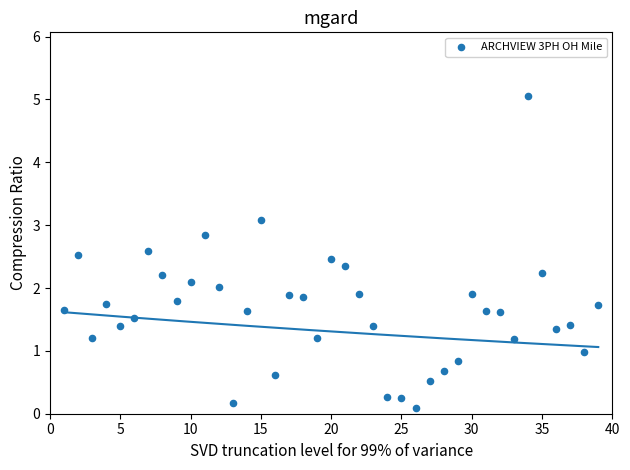

What is the range of X values (max minus min)?

38.0